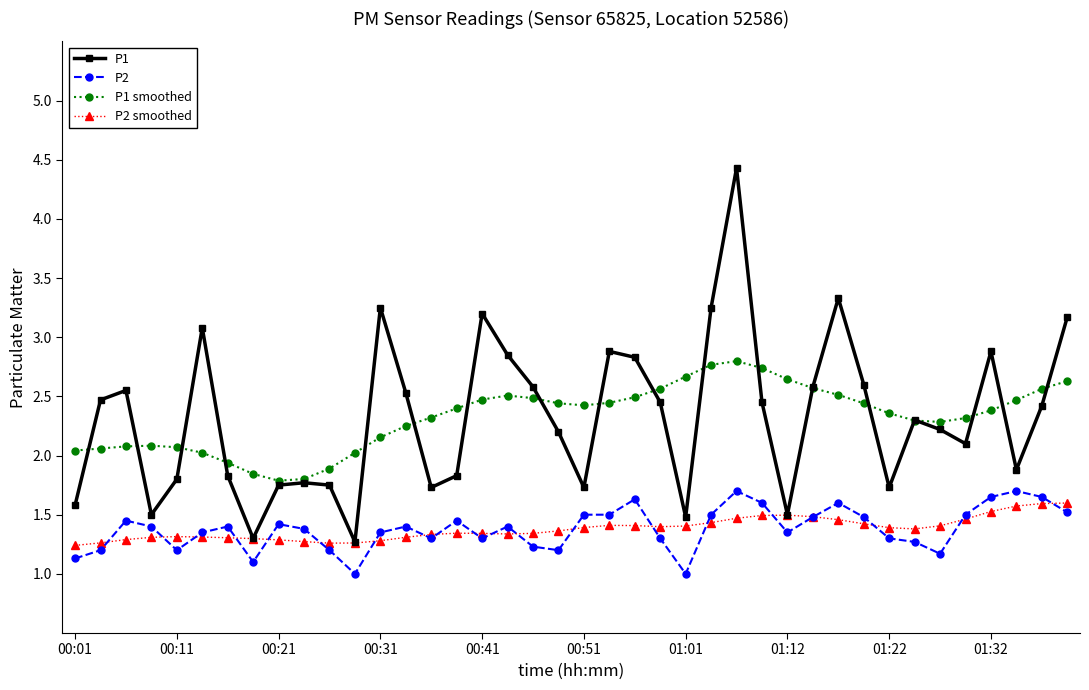

List the series in order of their peak value, highest first.

P1, P1 smoothed, P2, P2 smoothed